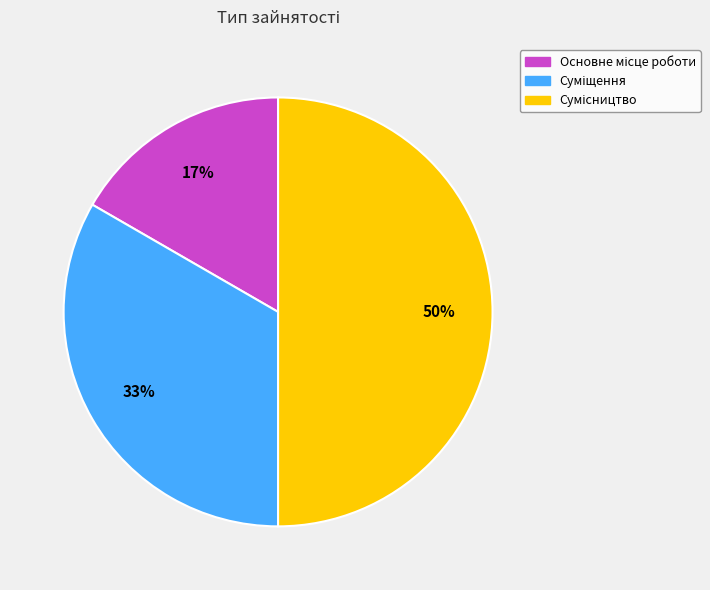

How many slices are in this pie chart?

3